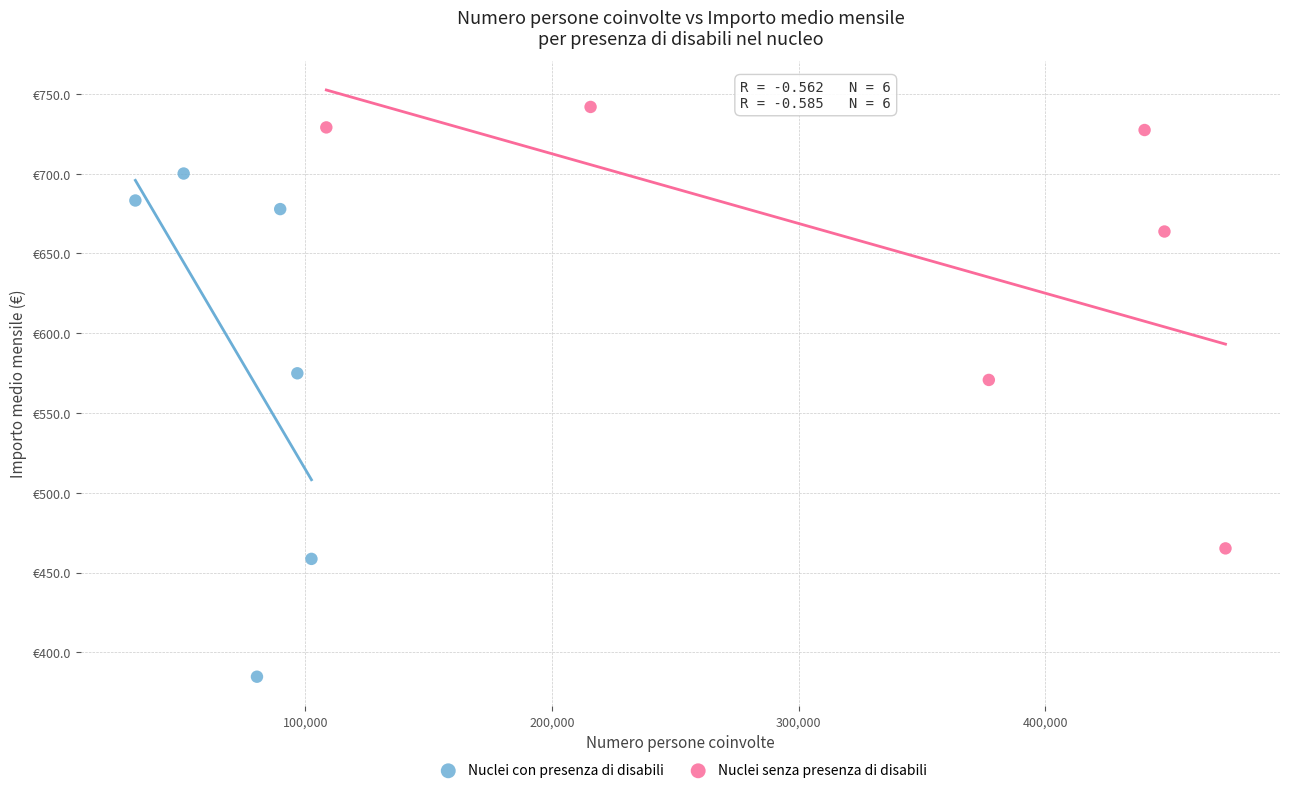

What are all the series names shown in the legend?

Nuclei con presenza di disabili, Nuclei senza presenza di disabili